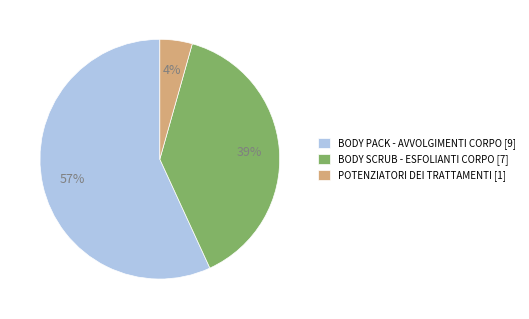

Combined, do POTENZIATORI DEI TRATTAMENTI [1] and BODY SCRUB - ESFOLIANTI CORPO [7] account for over 50%?

No